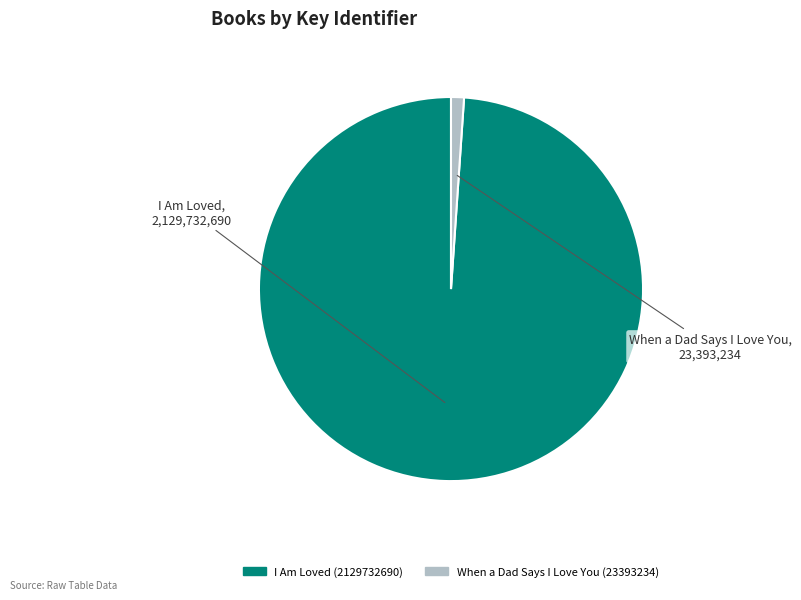

Which slice is the smallest?

When a Dad Says I Love You (23393234)